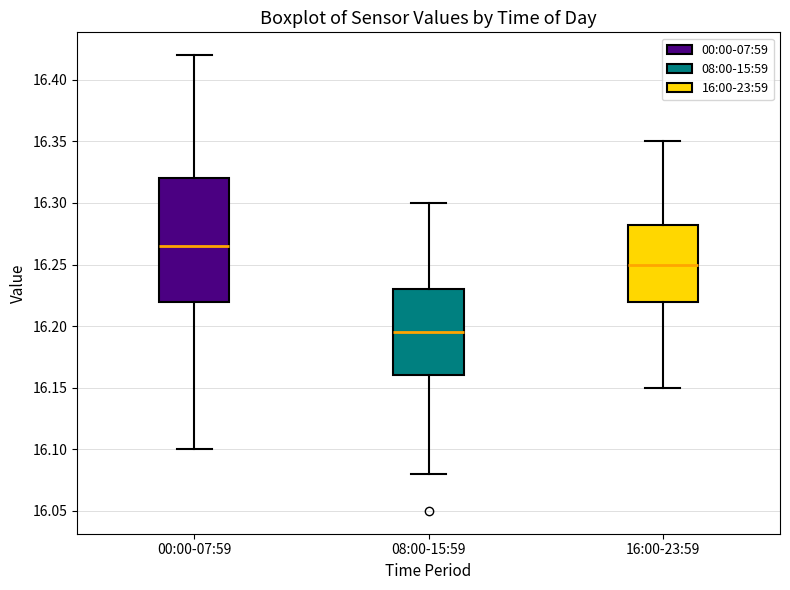

Which box is the tallest, from its lower edge to its upper edge?

00:00-07:59